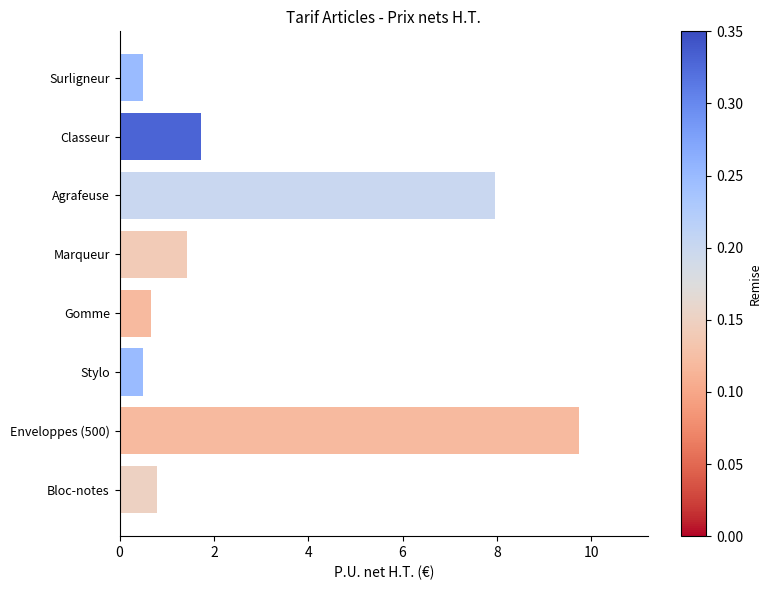

Reading bottom to top, list all the values displayed in this chart.

Bloc-notes=0.8	Enveloppes (500)=9.7	Stylo=0.5	Gomme=0.7	Marqueur=1.4	Agrafeuse=8.0	Classeur=1.7	Surligneur=0.5